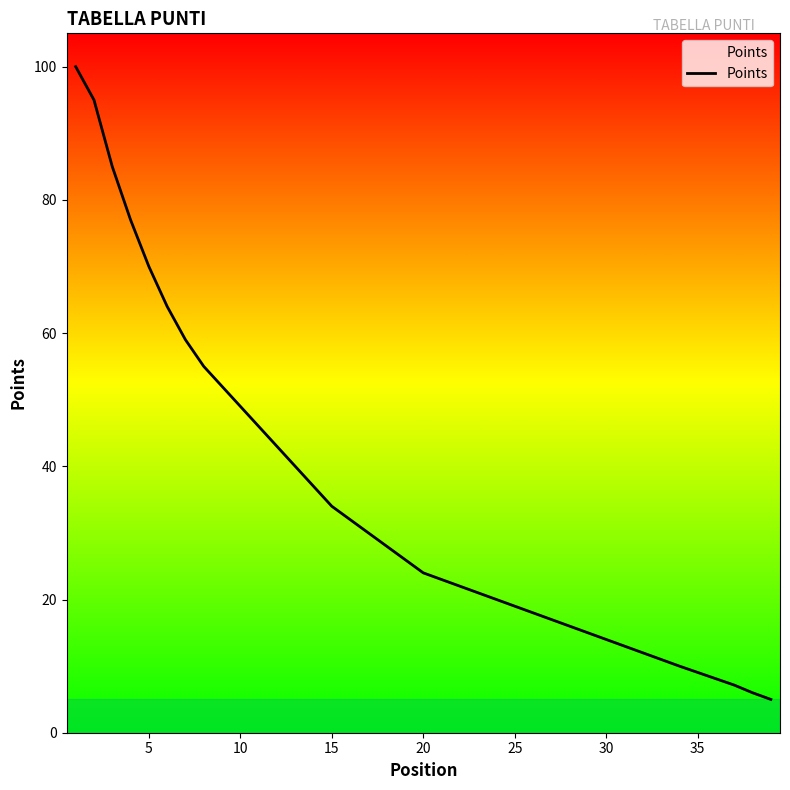

Reading right to left, transcribe all the data shown in this chart.

5.0	6.0	7.2	8.1	9.1	10.0	11.0	12.0	13.0	14.0	15.0	16.0	17.0	18.0	19.0	20.0	21.0	22.0	23.0	24.0	26.0	28.0	30.0	32.0	34.0	37.0	40.0	43.0	46.0	49.0	52.0	55.0	59.0	64.0	70.0	77.0	85.0	95.0	100.0